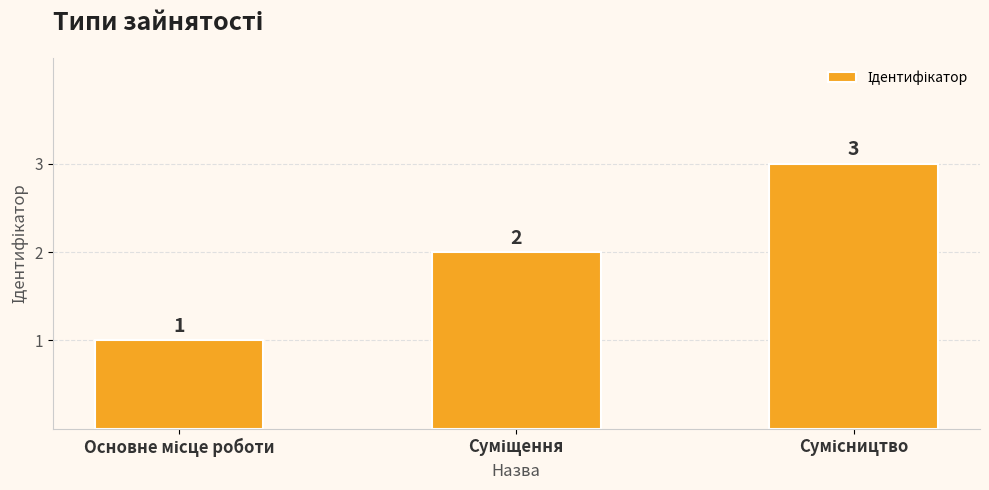

Reading left to right, what are all the values shown in this chart?

1	2	3